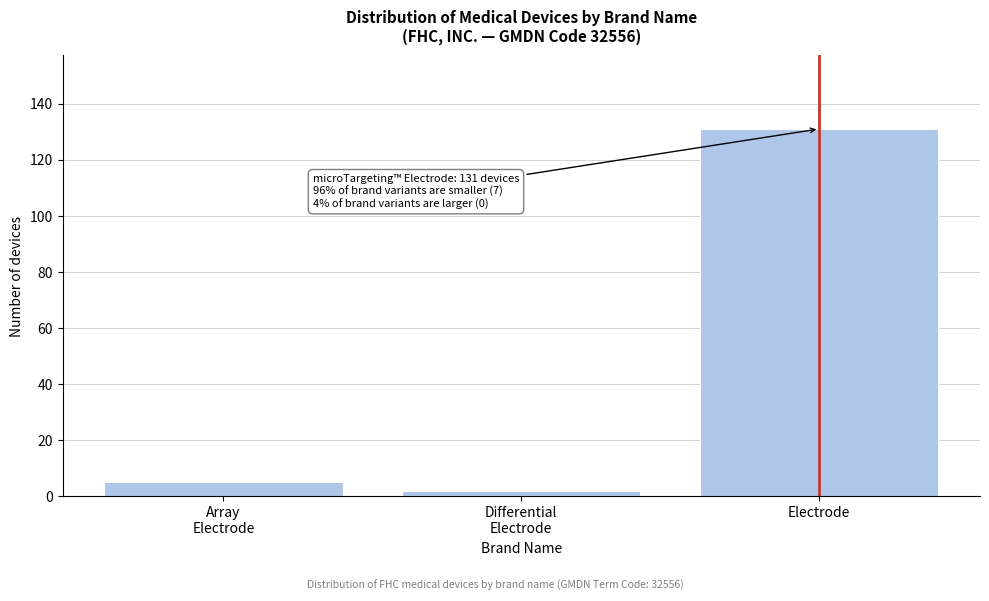

Reading left to right, what are all the values shown in this chart?

5	2	131